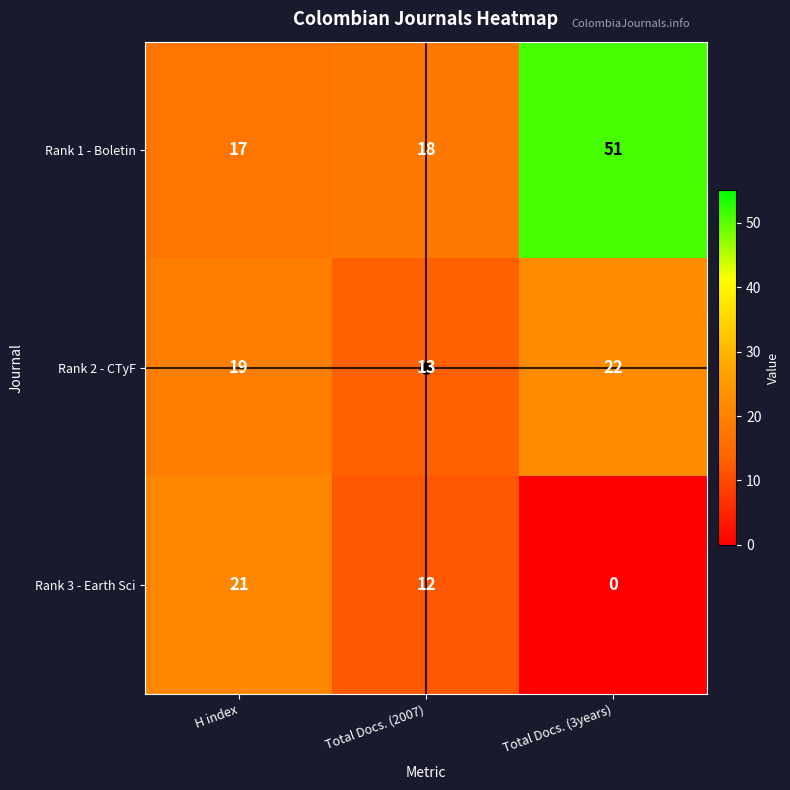

The Rank 2 - CTyF series shows 17 at Total Docs. (2007). True or false?

False